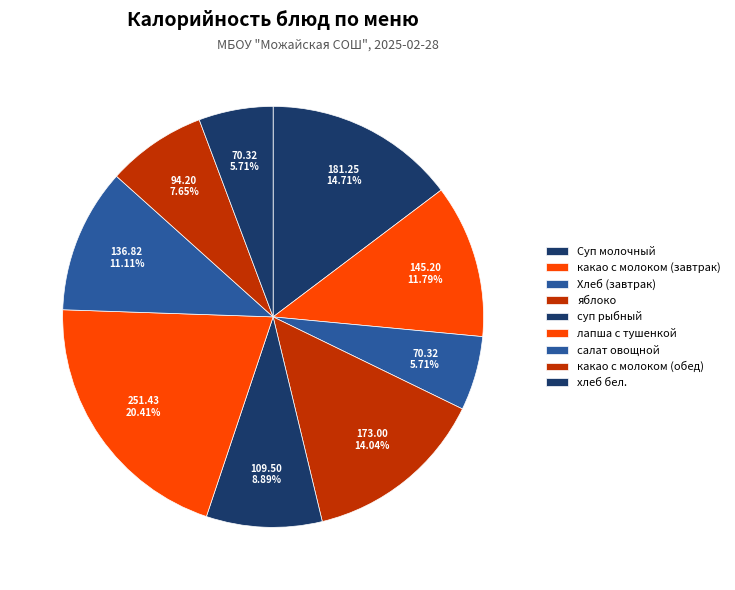

Count the number of slices in the pie.

9